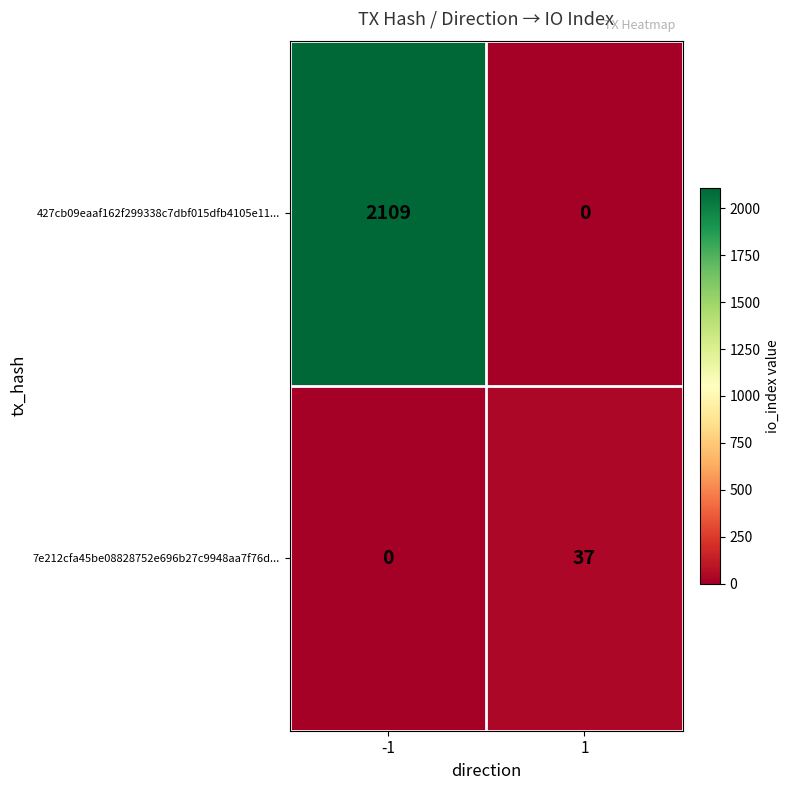

Reading left to right, extract all data points from this chart.

427cb09eaaf162f299338c7dbf015dfb4105e11...: -1=2109	1=0
7e212cfa45be08828752e696b27c9948aa7f76d...: -1=0	1=37